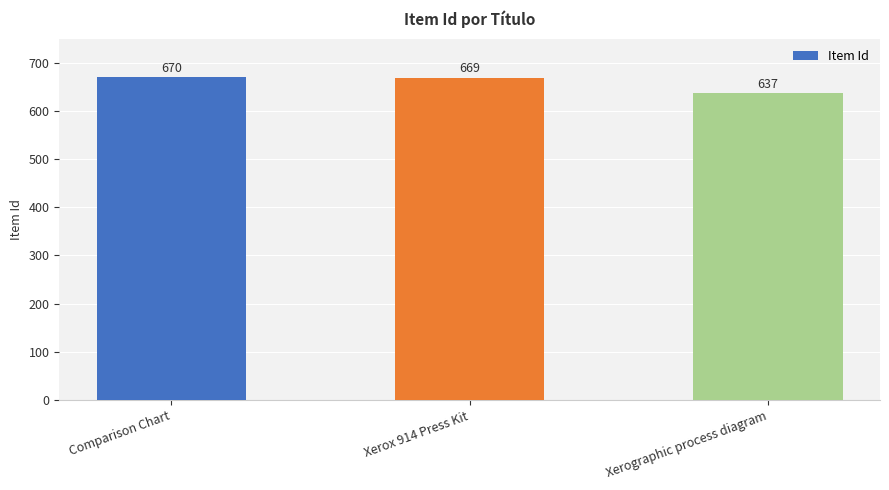

Reading right to left, extract all data points from this chart.

637	669	670